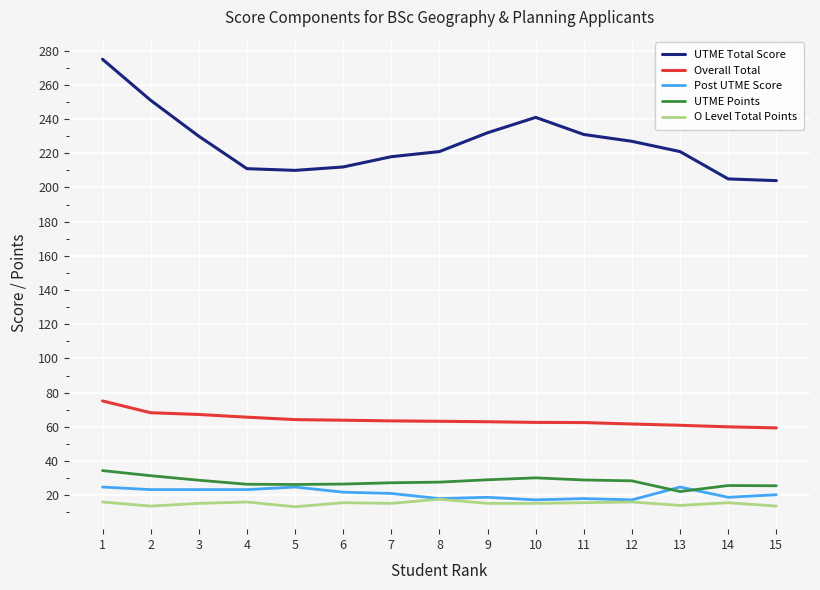

How many lines are shown in the chart?

5